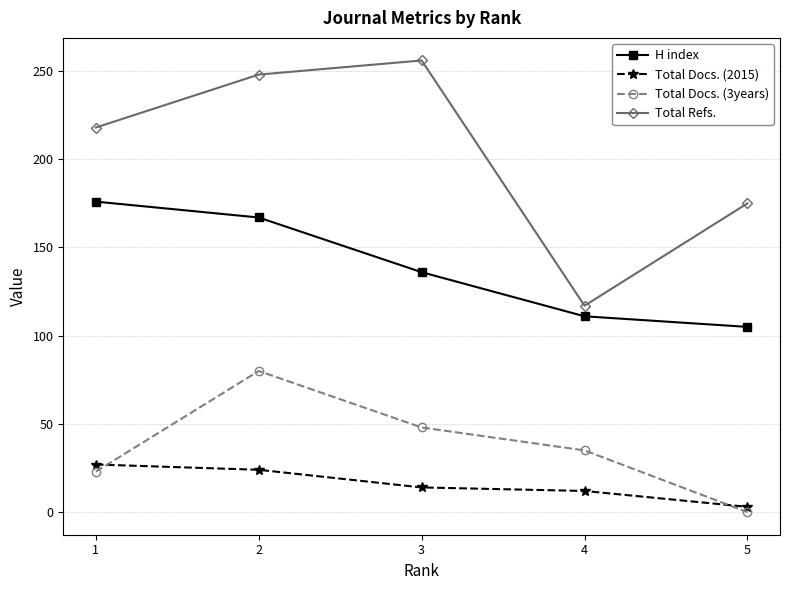

Between 3 and 5, which series saw the biggest shift?

Total Refs.